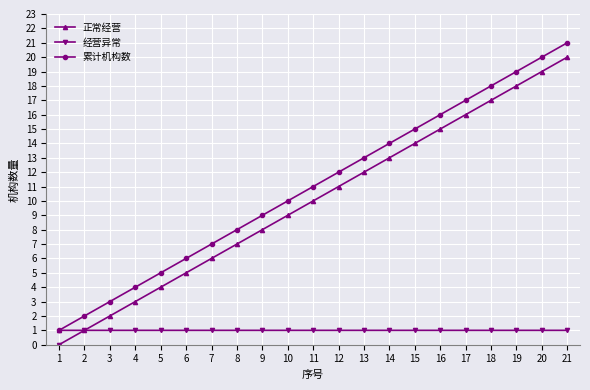

What is the difference between the maximum and second lowest values in the 正常经营 series?

19